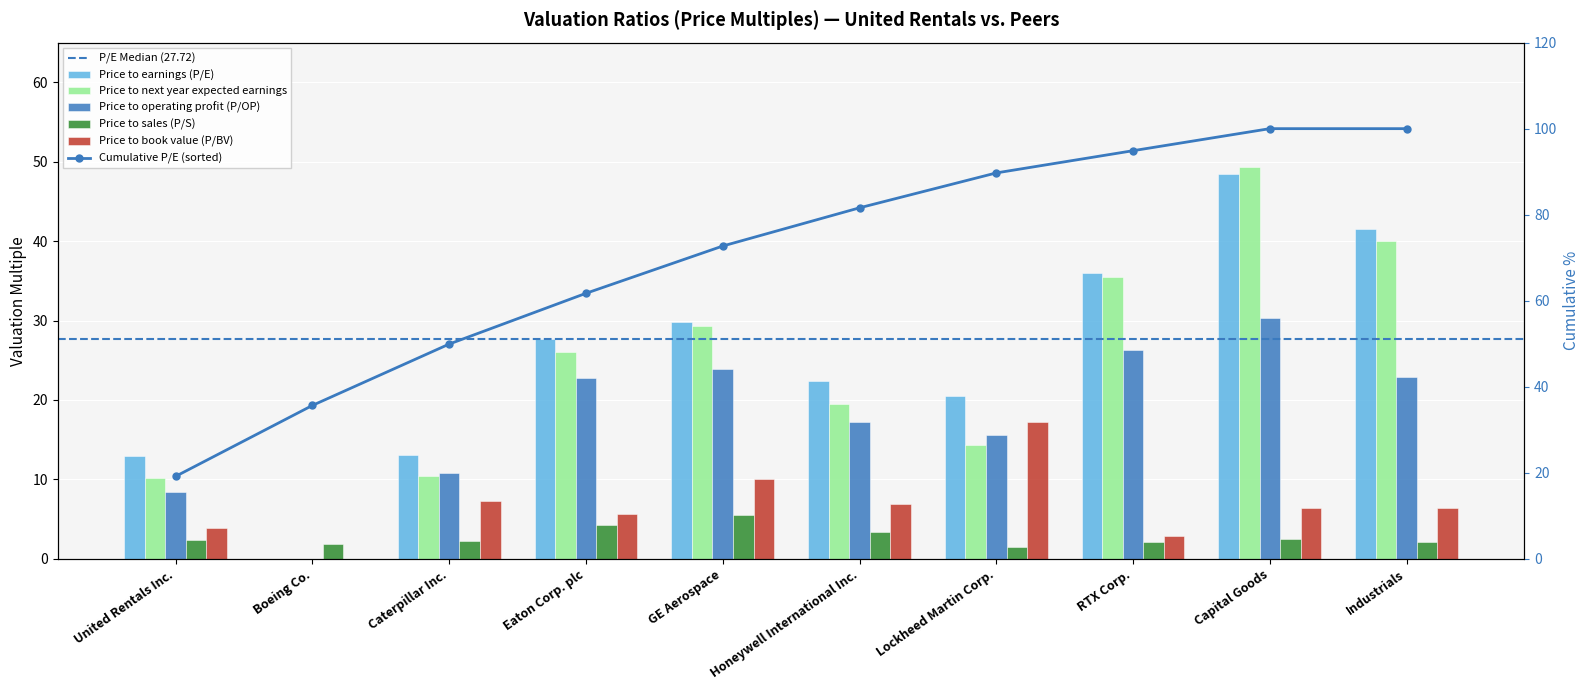

Which label corresponds to the smallest value in the chart?

Boeing Co.